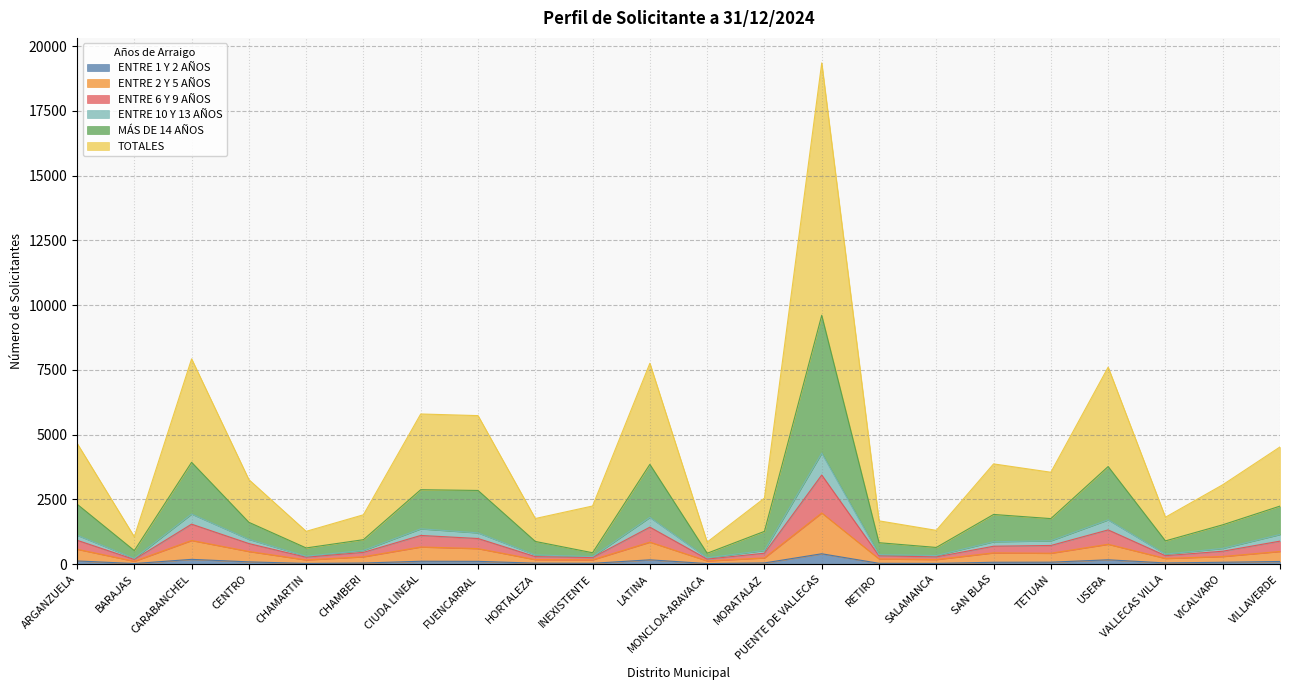

Between CHAMARTIN and MONCLOA-ARAVACA, which is larger?

CHAMARTIN